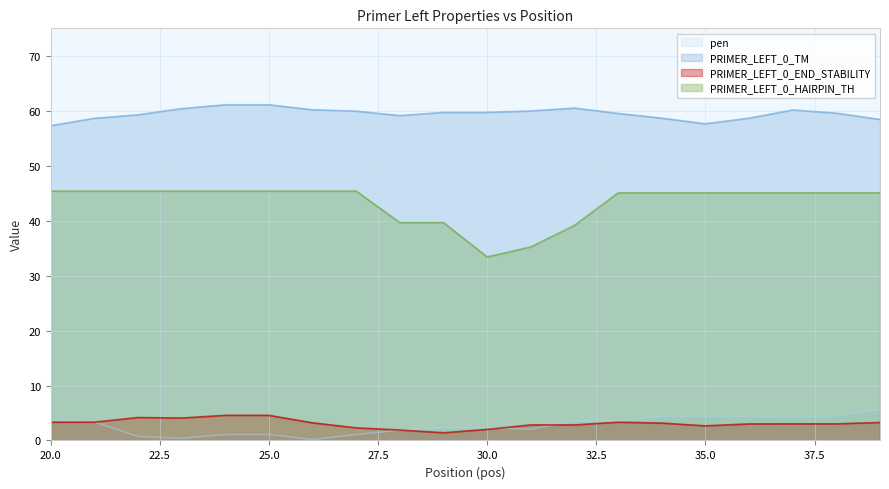

What is the sum of all PRIMER_LEFT_0_TM values?

1189.4